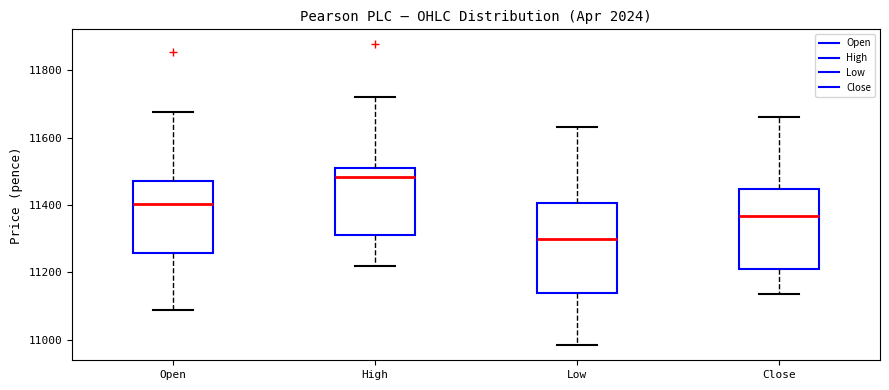

Reading left to right, transcribe this box plot: for each box, give where its median line is, the range the box spans, and where its two whiskers end, as read against the y-axis. The values are not printed on the chart, so give them approximately, as read against the axis.

Open: median 11400, box 11260 to 11480, whiskers 11100 to 11680
High: median 11480, box 11320 to 11520, whiskers 11220 to 11720
Low: median 11300, box 11140 to 11400, whiskers 10980 to 11640
Close: median 11360, box 11220 to 11440, whiskers 11140 to 11660